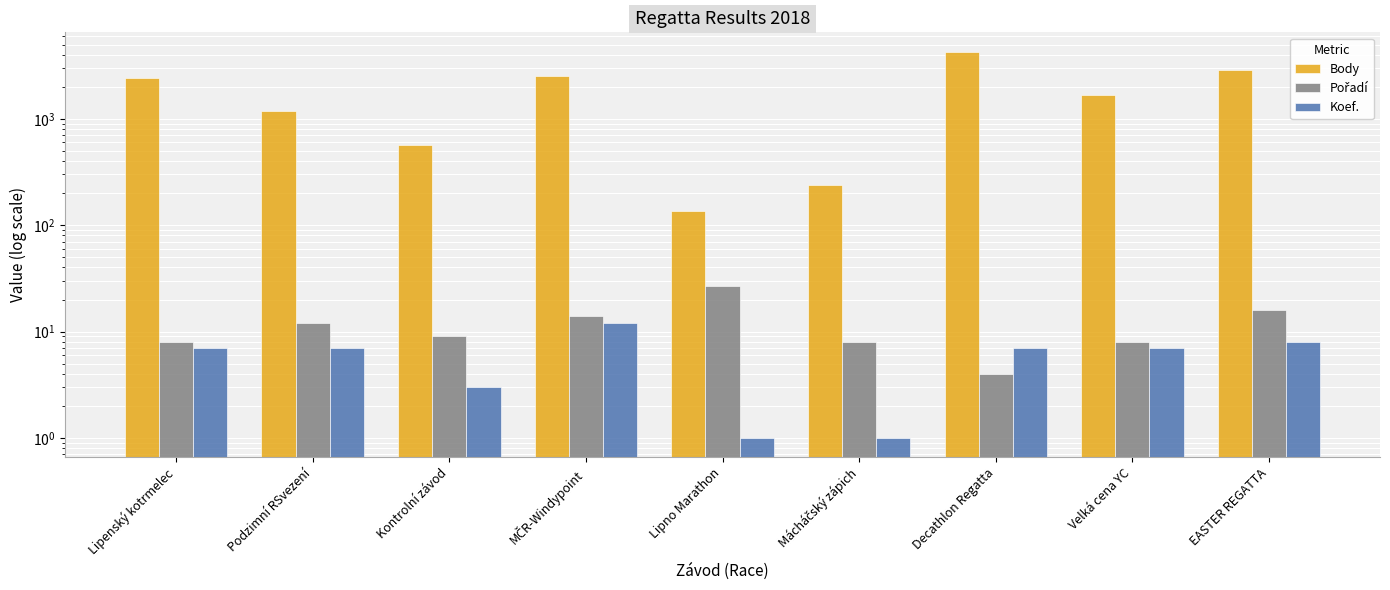

Which series has the largest total across all categories?

Body